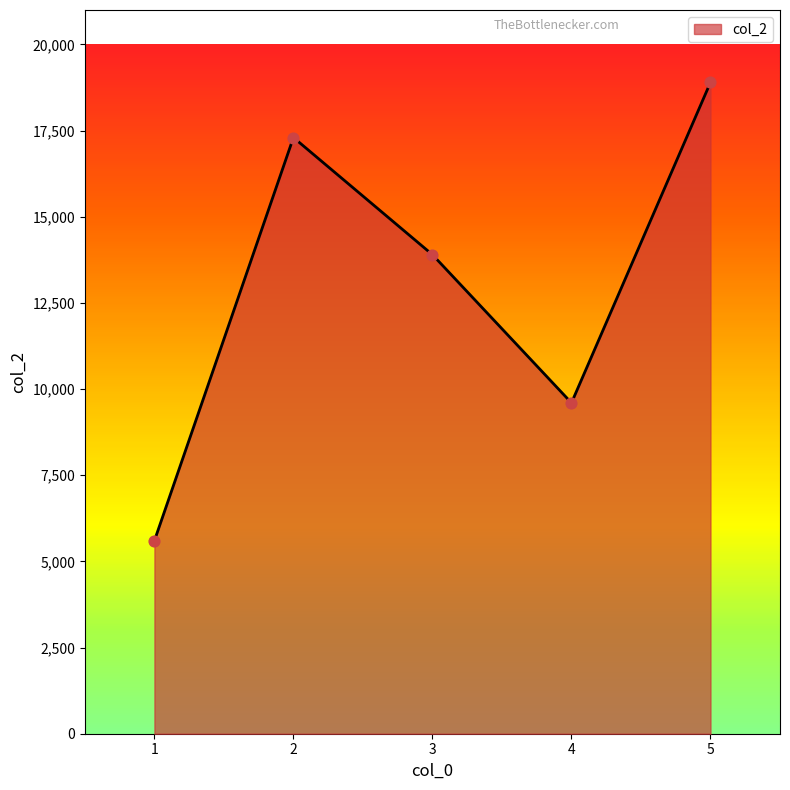

Between 2 and 1, which is larger?

2